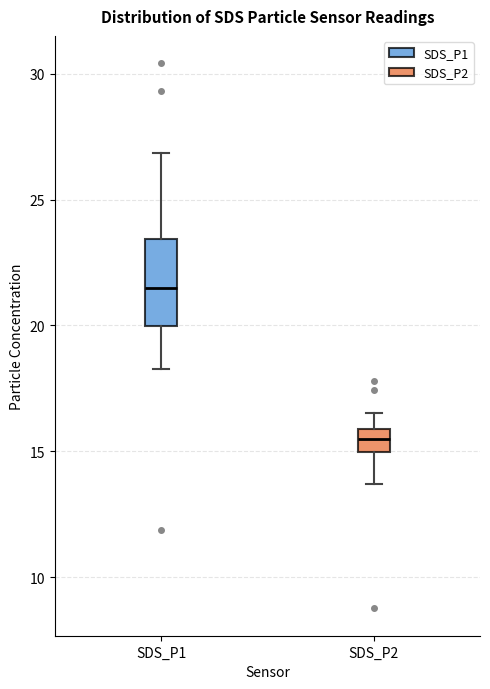

Which box's median line is the highest?

SDS_P1